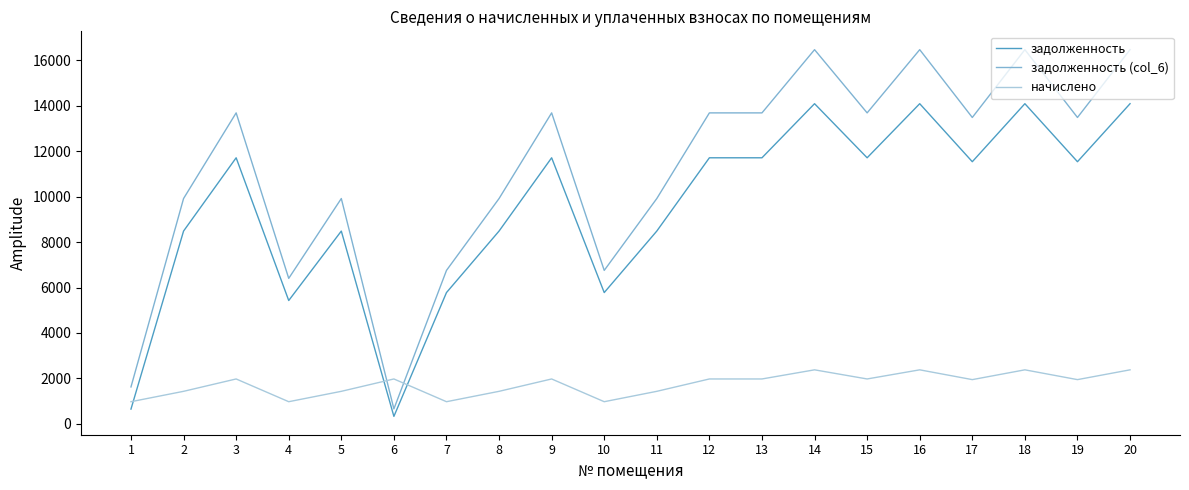

The value of задолженность (col_6) at 4 is 6404.4. True or false?

True